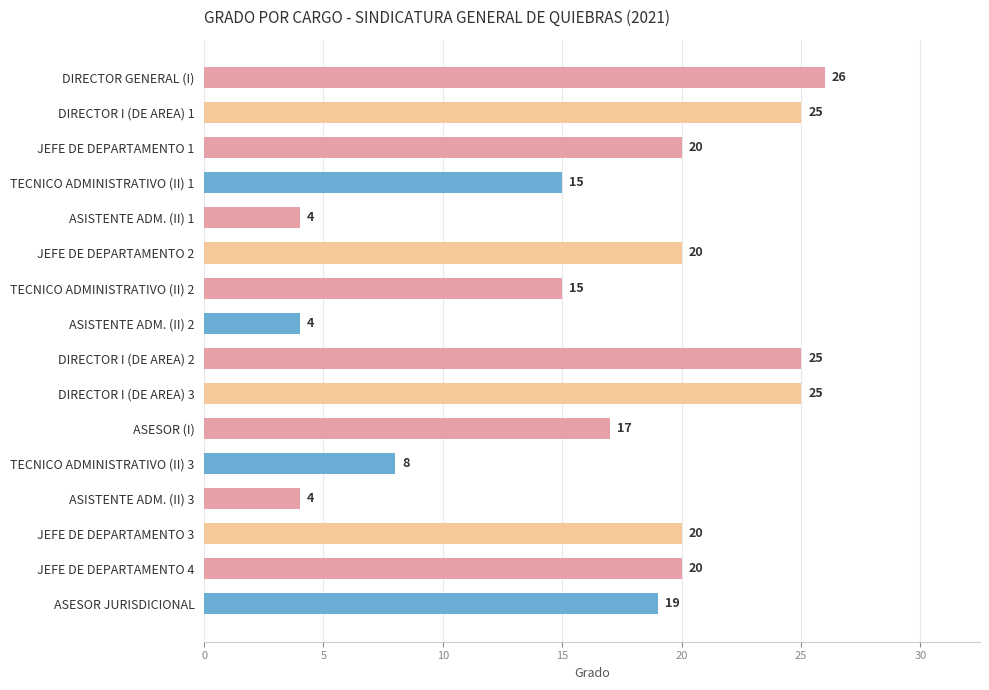

Reading top to bottom, extract all data points from this chart.

26	25	20	15	4	20	15	4	25	25	17	8	4	20	20	19